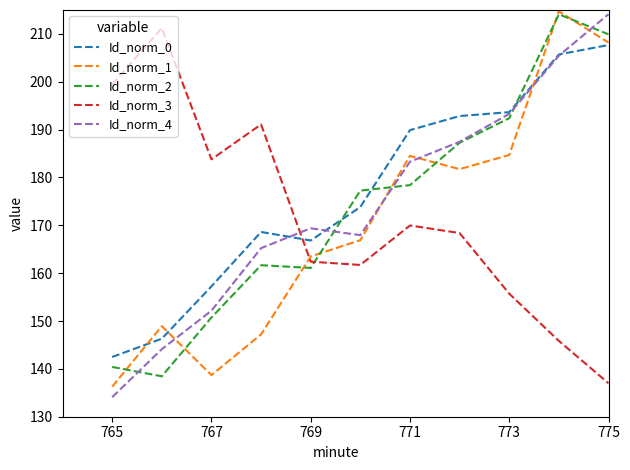

True or false: Id_norm_3 and Id_norm_4 intersect in this chart.

True